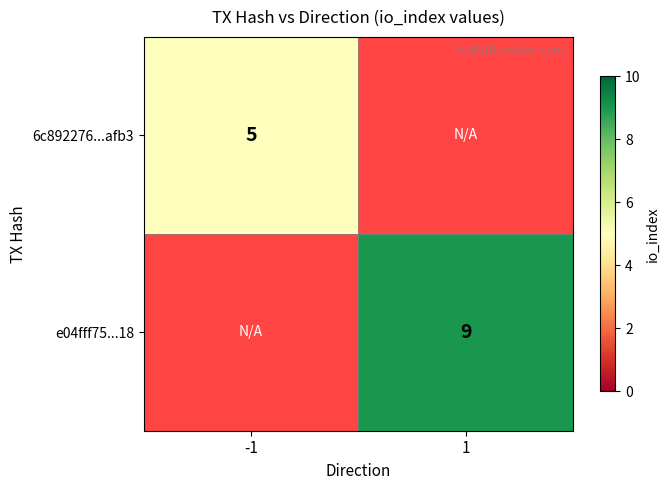

Is it true that 6c892276...afb3 equals 5 at -1?

True